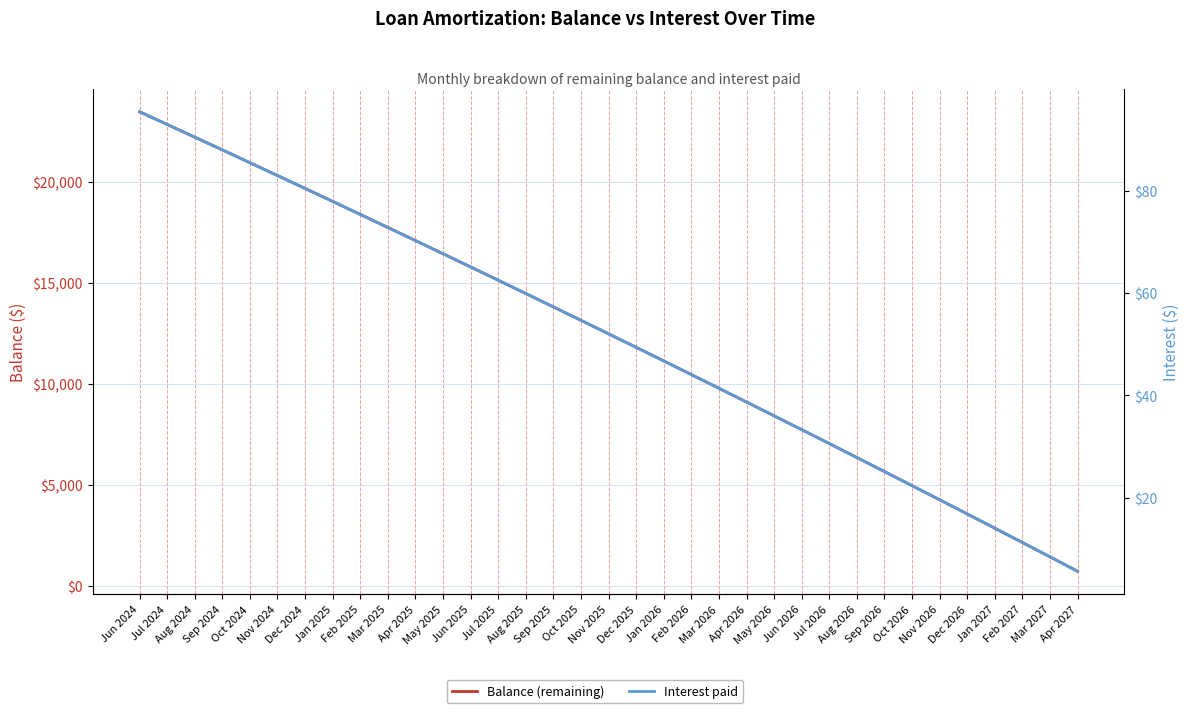

How many series are shown in this chart?

2